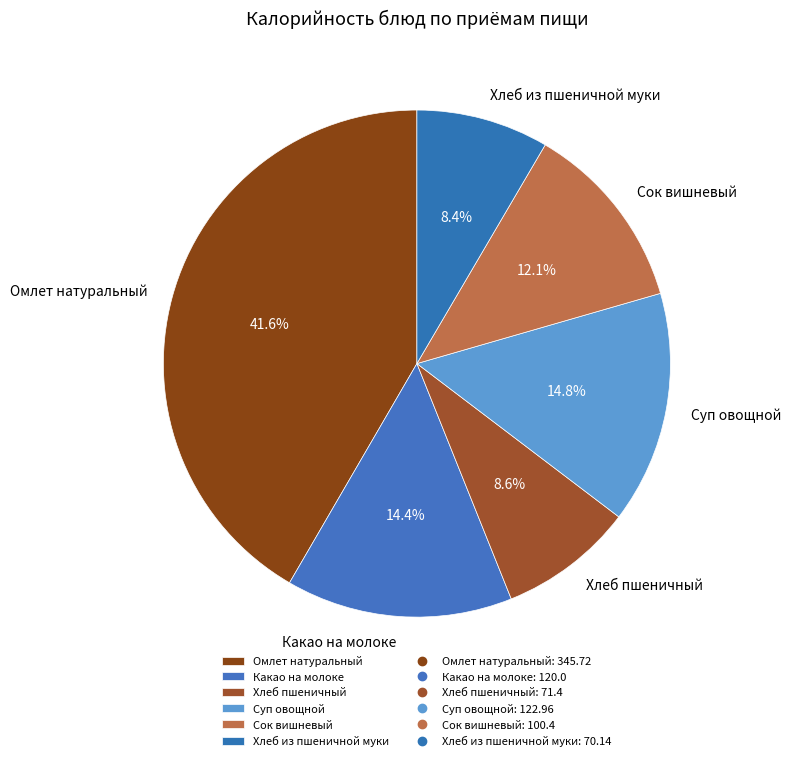

Is there a majority slice in this chart?

No